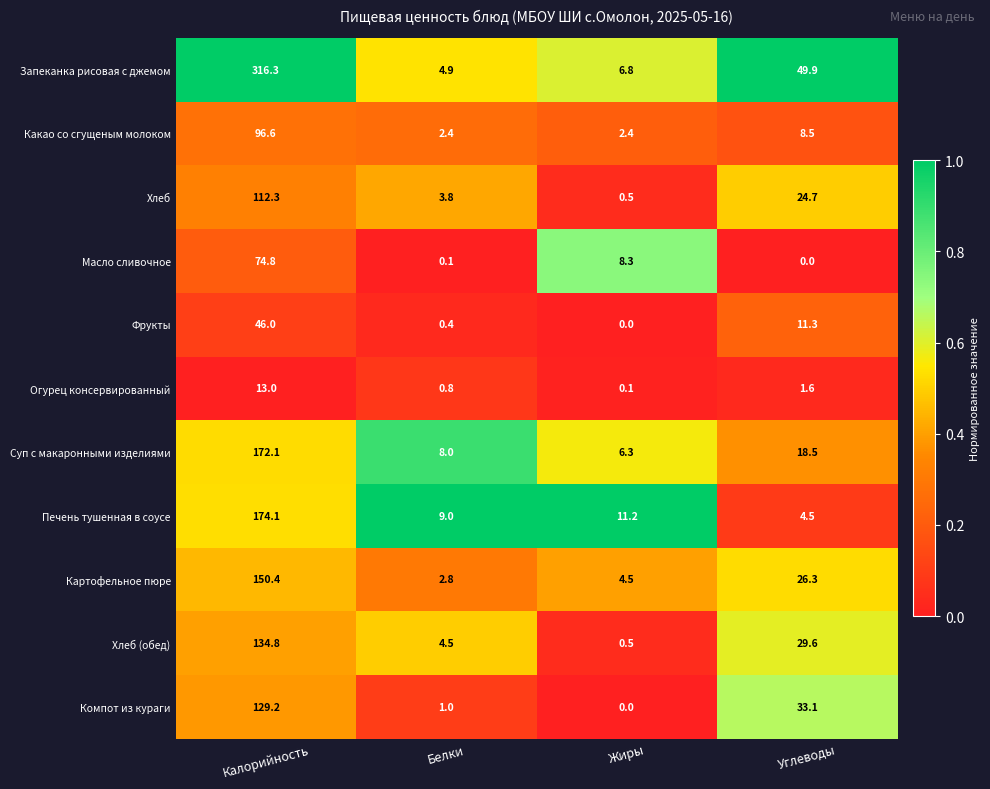

The Хлеб series shows 0.5 at Жиры. True or false?

True